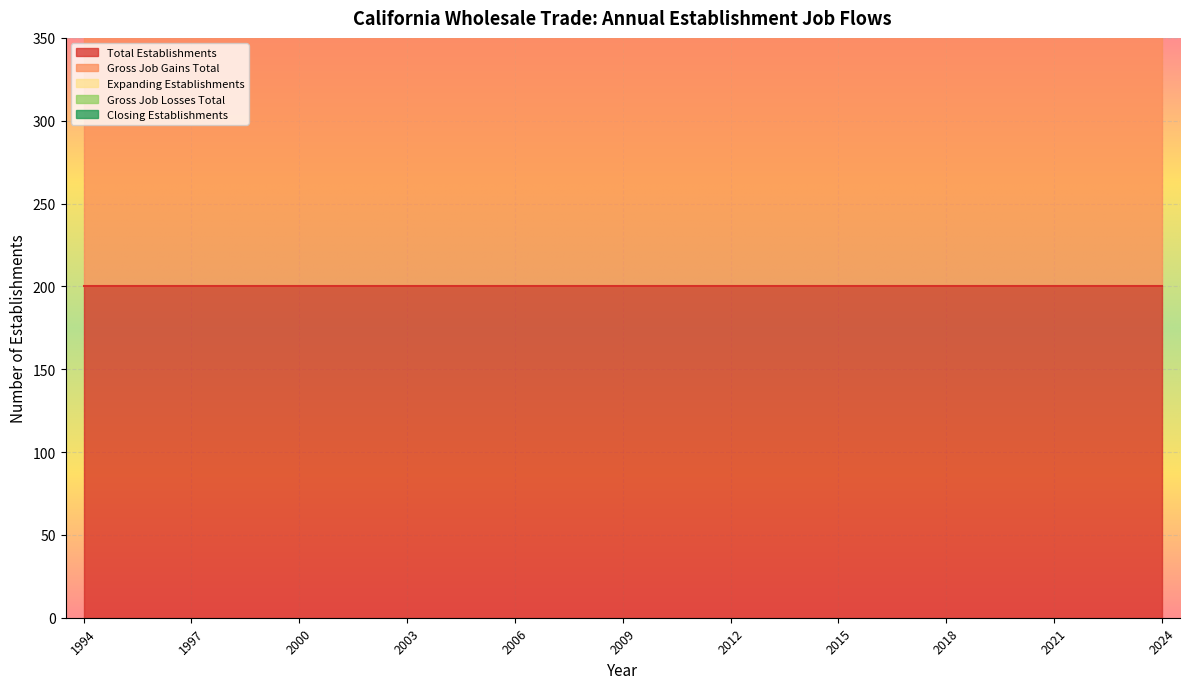

At which category is the sum across all series the highest?

1994